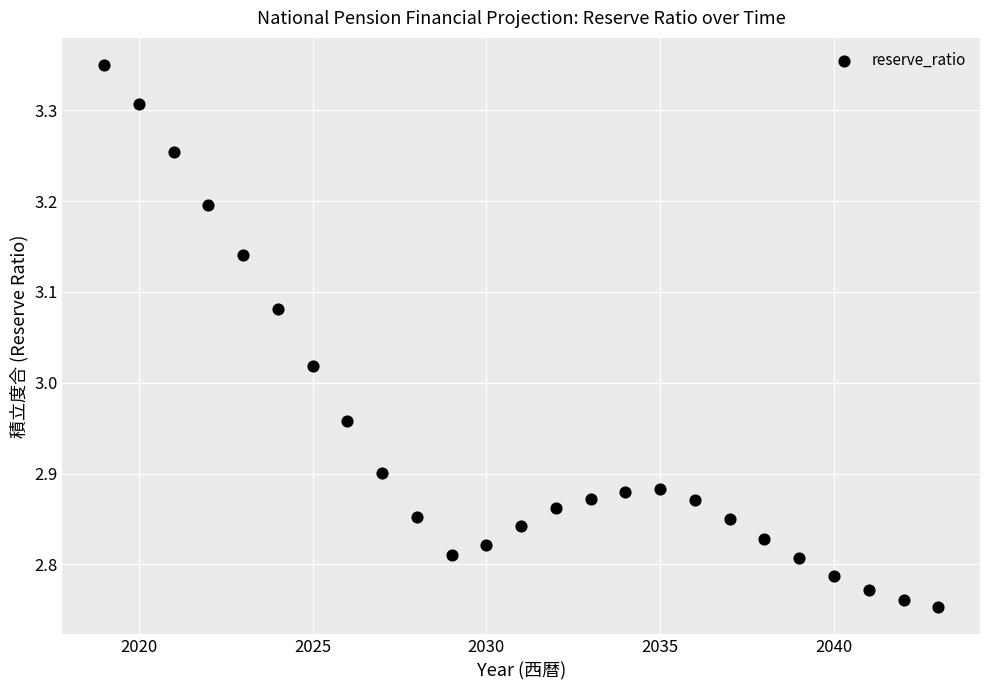

What is the range of X values (max minus min)?

24.0